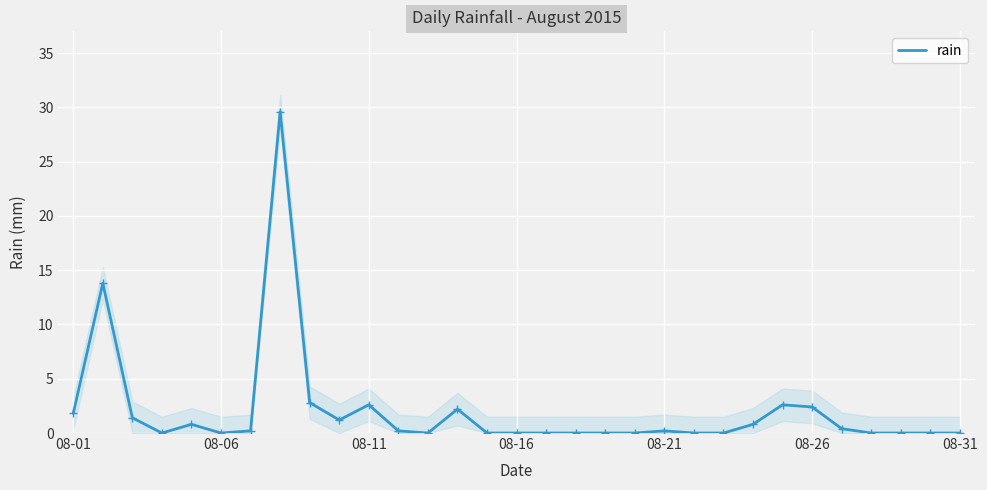

True or false: the data shows 2.6 at 08-11.

True